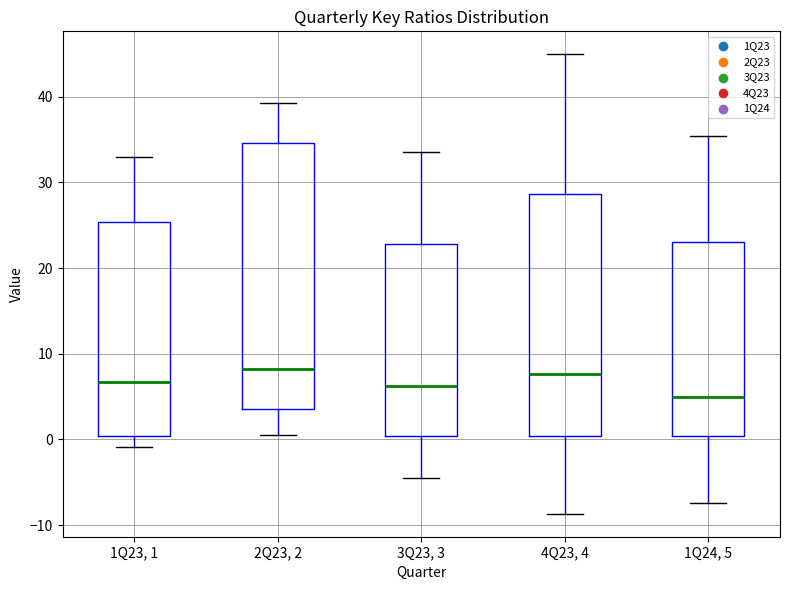

Where does the upper whisker of the box for 3Q23, 3 end on the y-axis? The values are not printed on the chart, so give them approximately, as read against the axis.

33